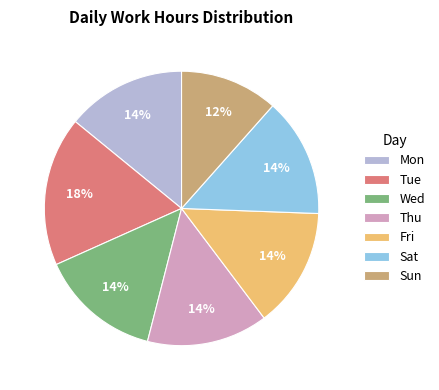

What is the ratio of the value at Thu to the value at Fri?

1.0